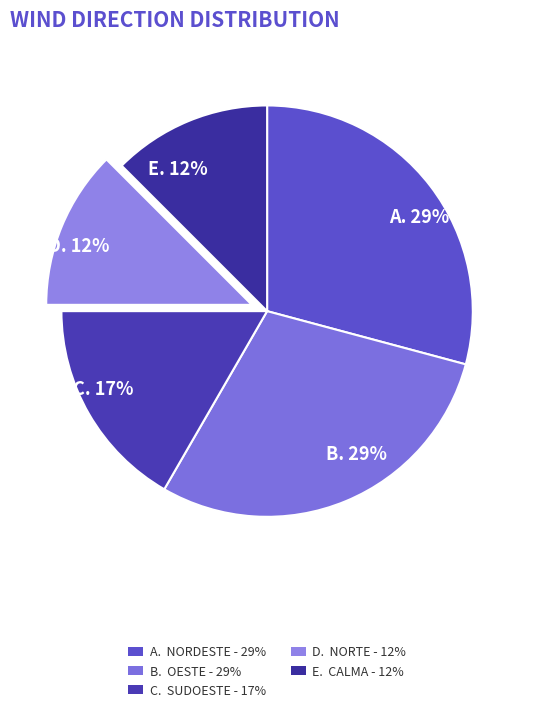

Which category has the smallest portion of the pie?

Norte